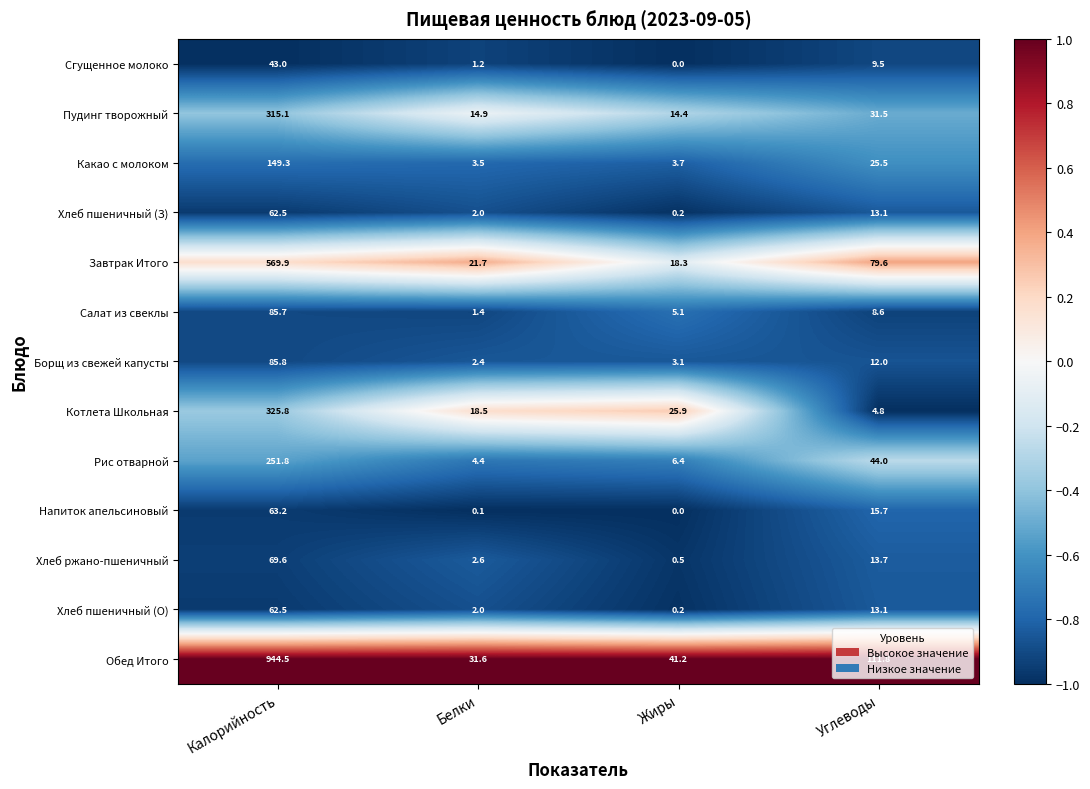

At which label does Котлета Школьная first exceed 25?

Калорийность